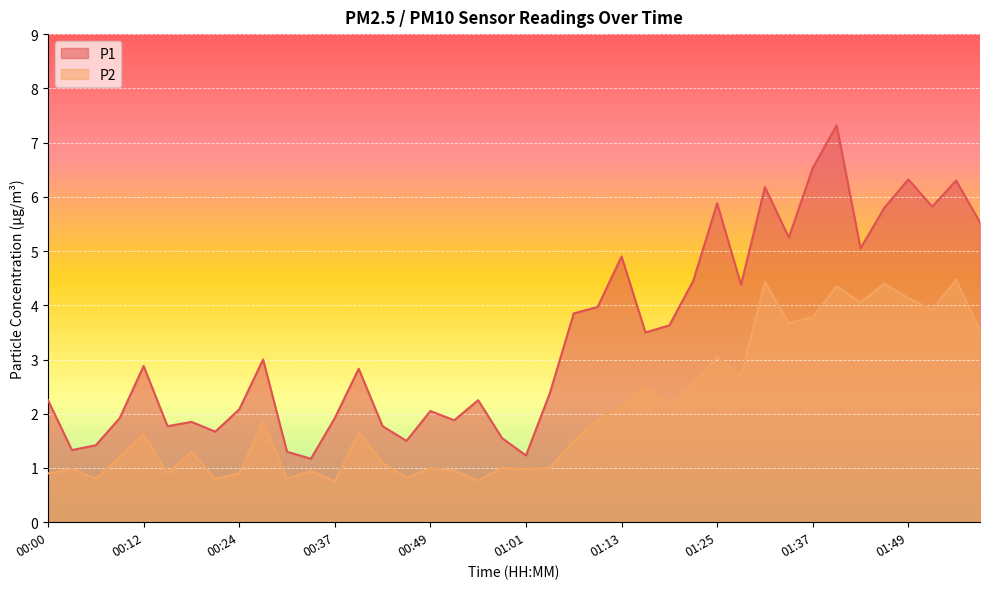

What is the difference between the highest and lowest values at 01:07?

2.4